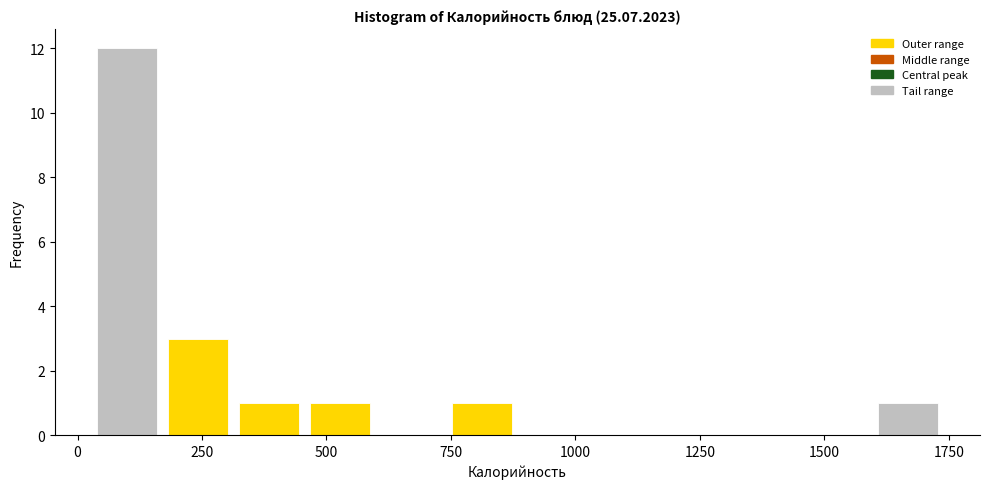

Read against the x-axis, roughly where is the centre of the tallest bar?

100